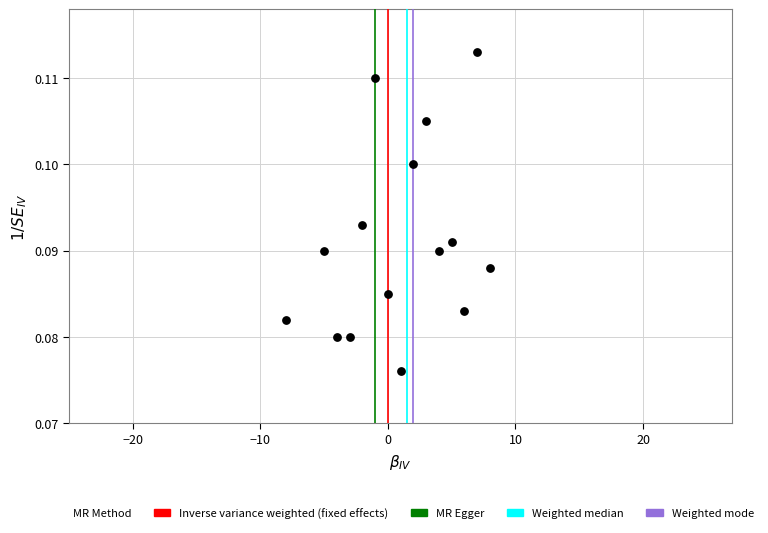

What is the range of X values (max minus min)?

16.0